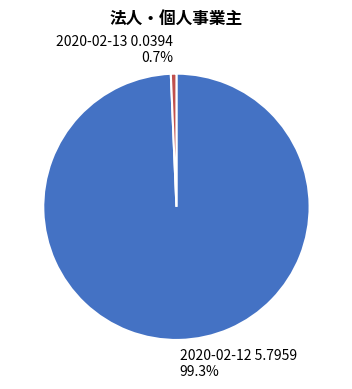

Is there any slice that represents more than half of the pie?

Yes